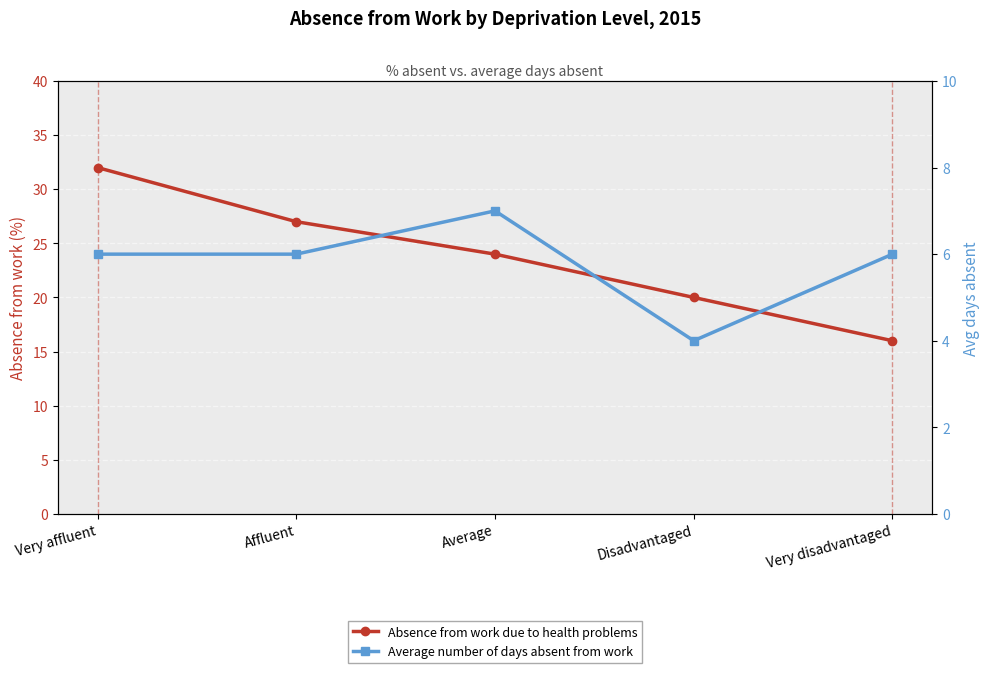

What are all the series names shown in the legend?

Absence from work due to health problems, Average number of days absent from work